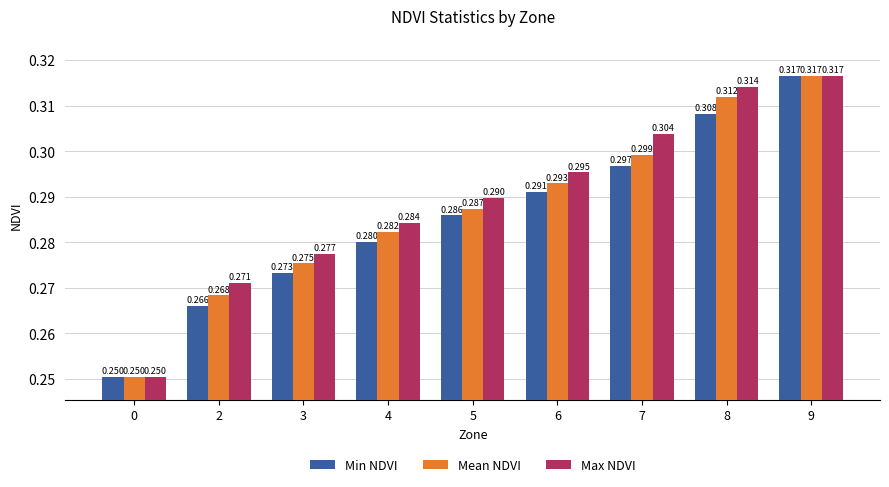

Is the value of Min NDVI at 8 greater than the value of Mean NDVI at 4?

Yes